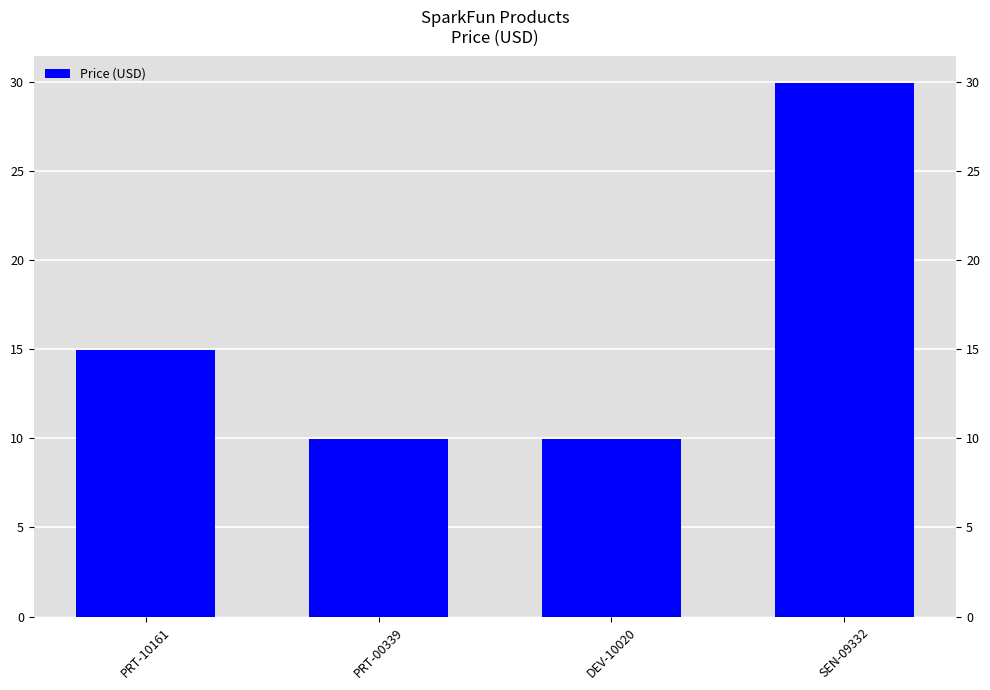

The value at PRT-10161 is 19.5. True or false?

False